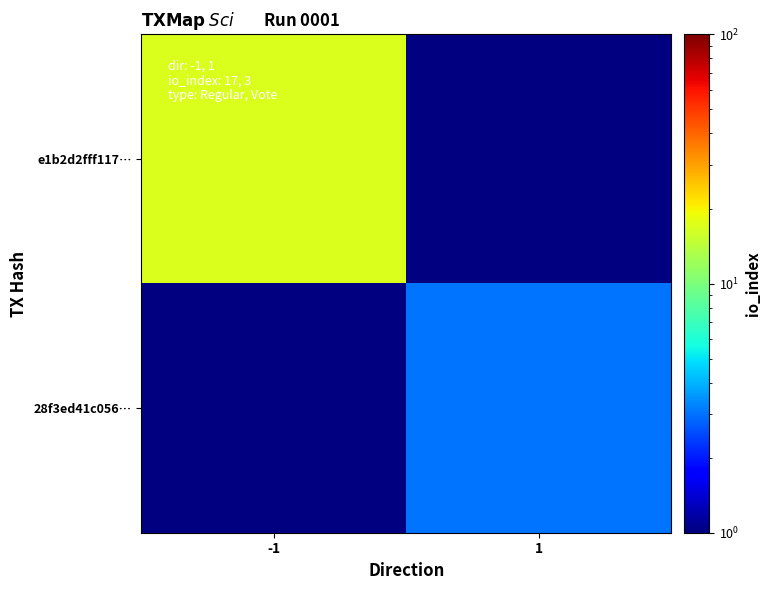

Rank the series by their maximum value, from lowest to highest.

e1b2d2fff117…, 28f3ed41c056…